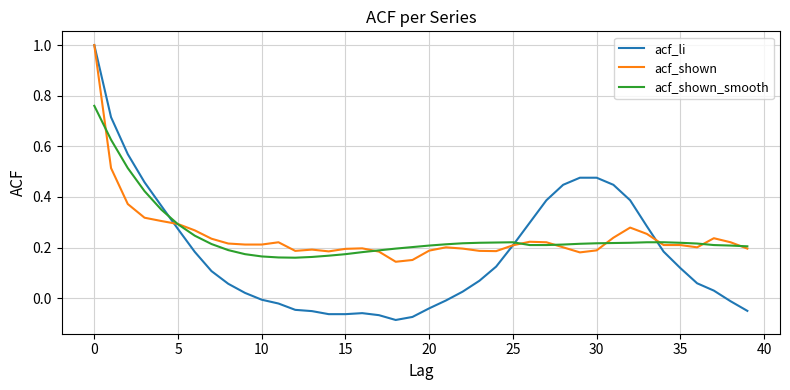

Which series has the largest range (max minus min)?

acf_li